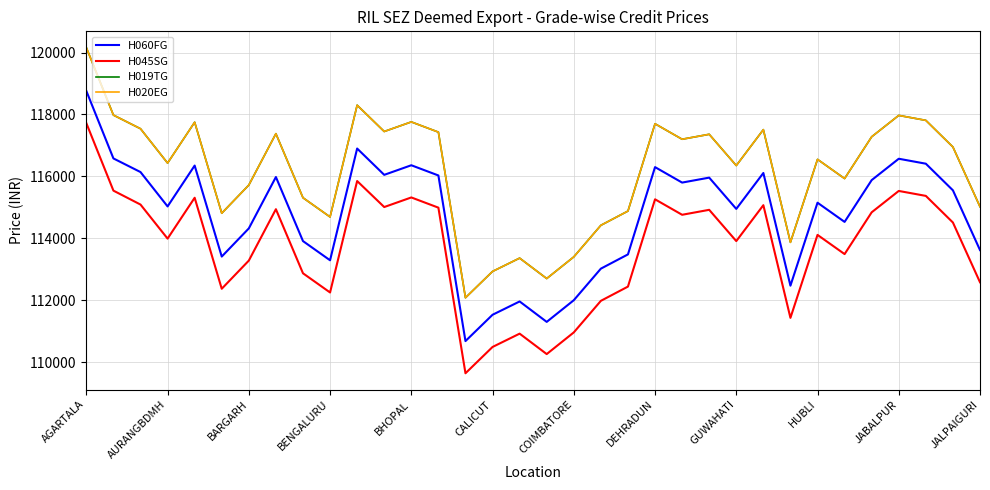

At which category is the sum across all series the highest?

AGARTALA